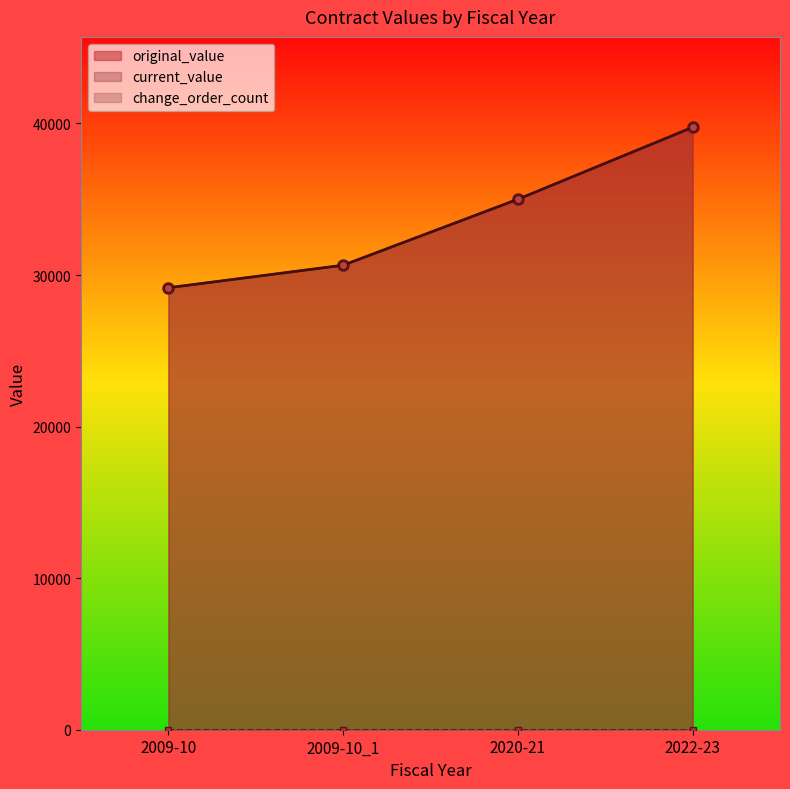

Rank the series by their maximum value, from highest to lowest.

original_value, current_value, change_order_count